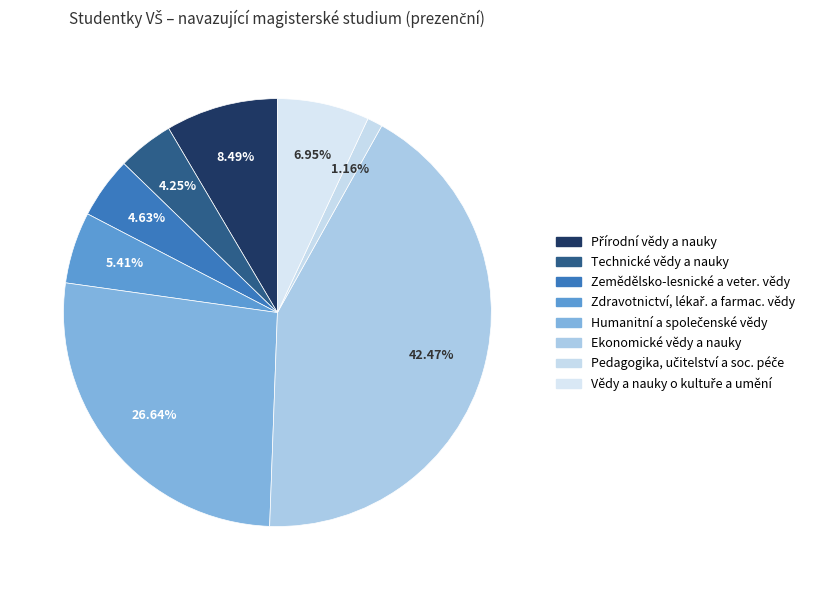

Count the number of slices in the pie.

8